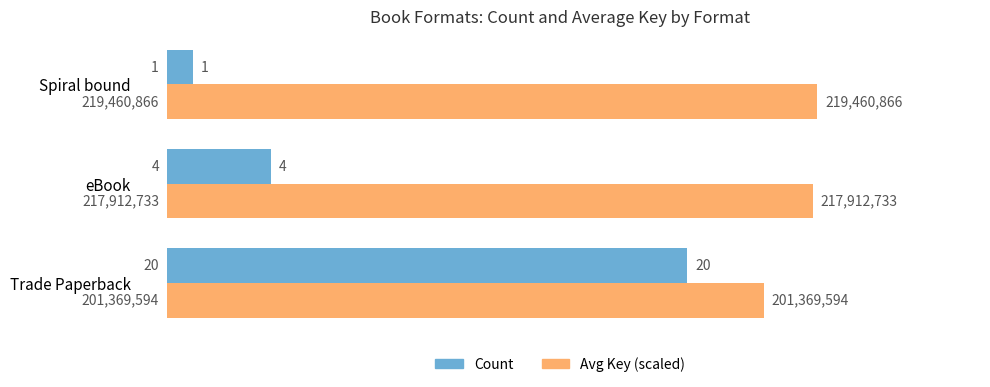

True or false: Avg Key (scaled) has a value of 24.8 at eBook.

True